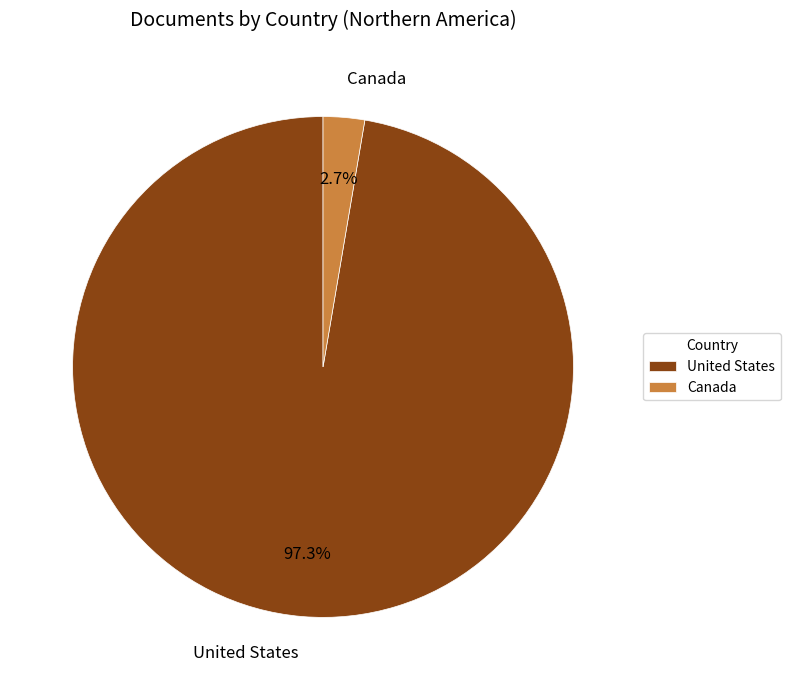

Which category accounts for the majority?

United States